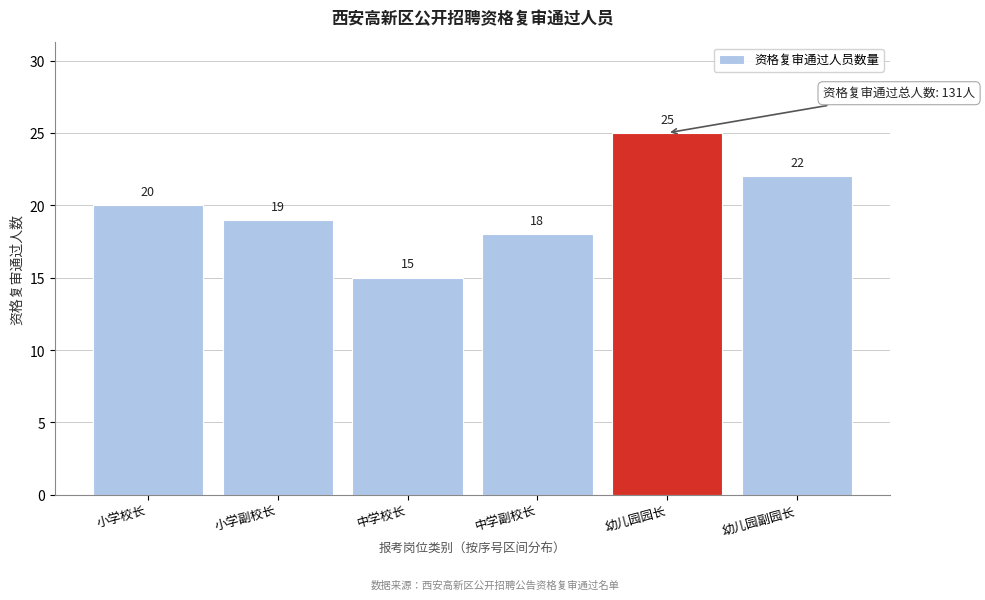

Reading left to right, list all the values displayed in this chart.

20	19	15	18	25	22